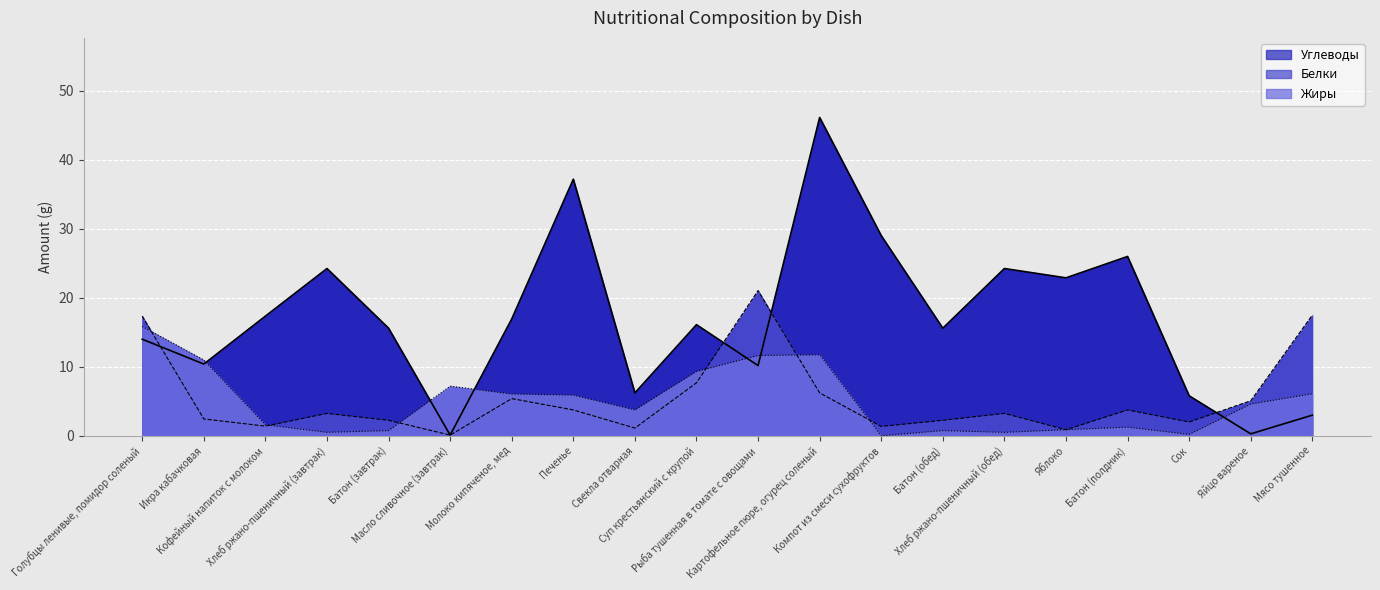

Is it true that Углеводы equals 0.3 at Яйцо вареное?

True